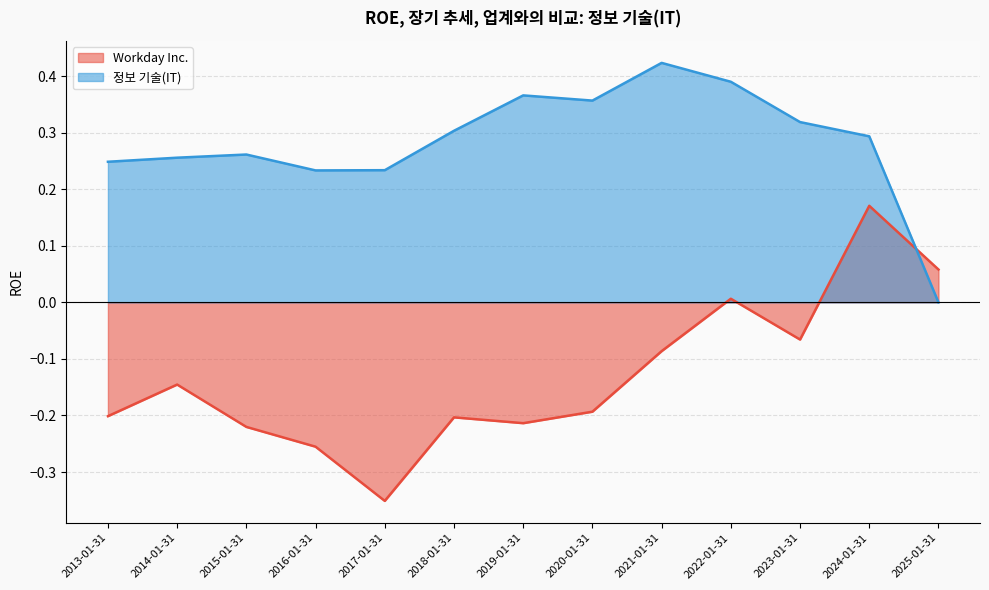

How many interior local valleys does the 정보 기술(IT) series have?

2